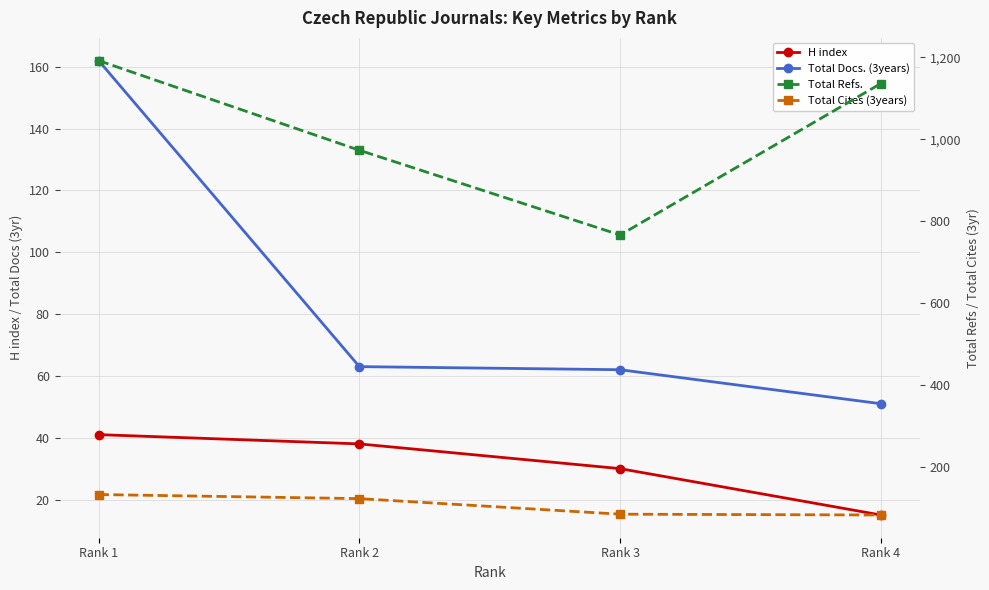

Where does the Total Docs. (3years) series first go above 63?

Rank 1